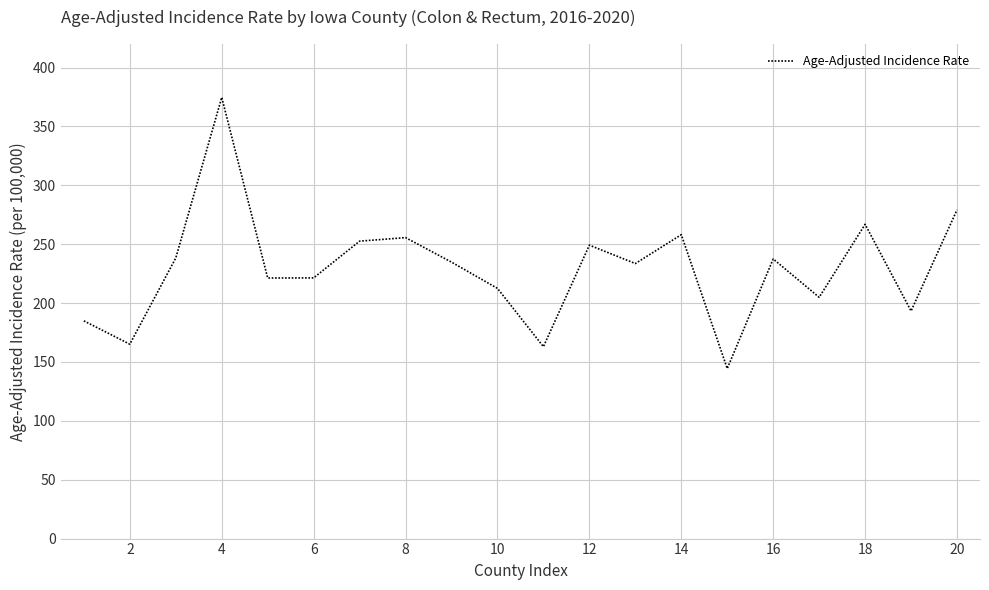

How many interior local valleys (lower than both neighbors) does the data have?

7